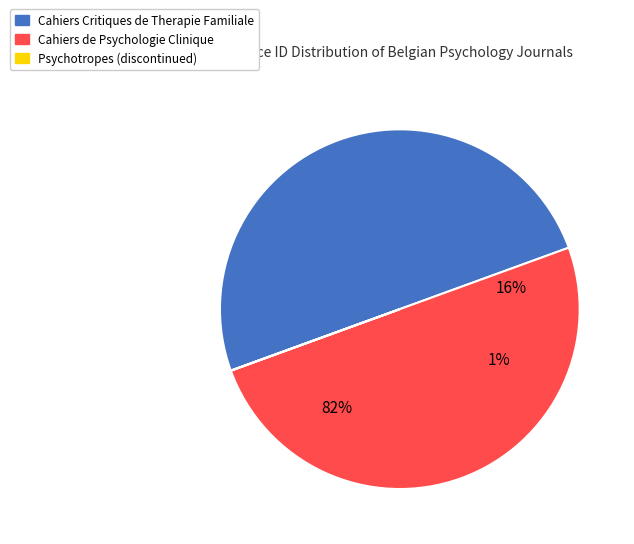

Does Psychotropes (discontinued) account for over 50% of the chart?

No